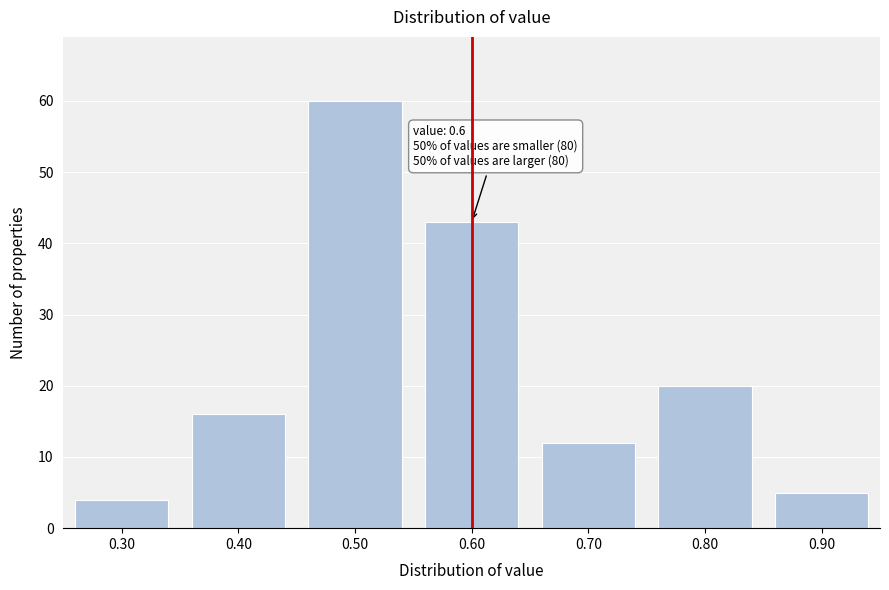

Reading left to right, extract all data points from this chart.

0.30=4	0.40=16	0.50=60	0.60=43	0.70=12	0.80=20	0.90=5